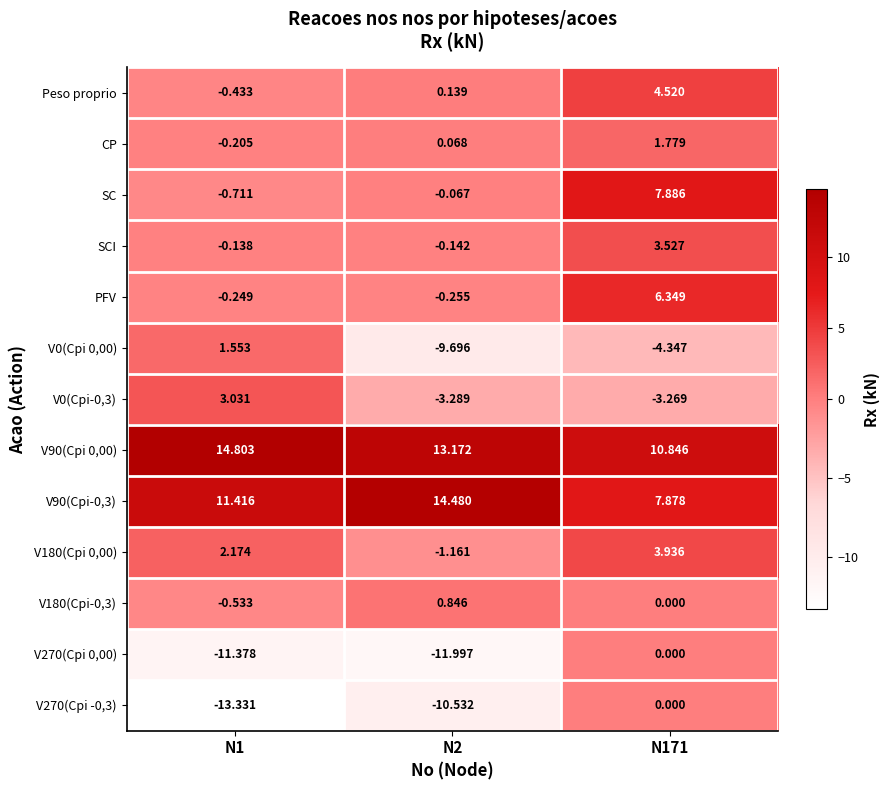

What is the smallest value displayed?

-13.3